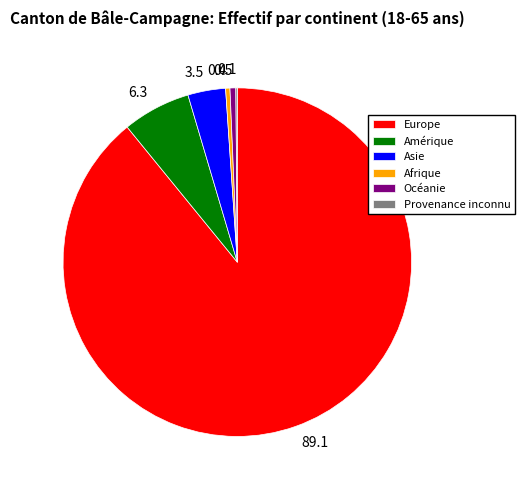

True or false: Amérique accounts for 6% of the total.

True